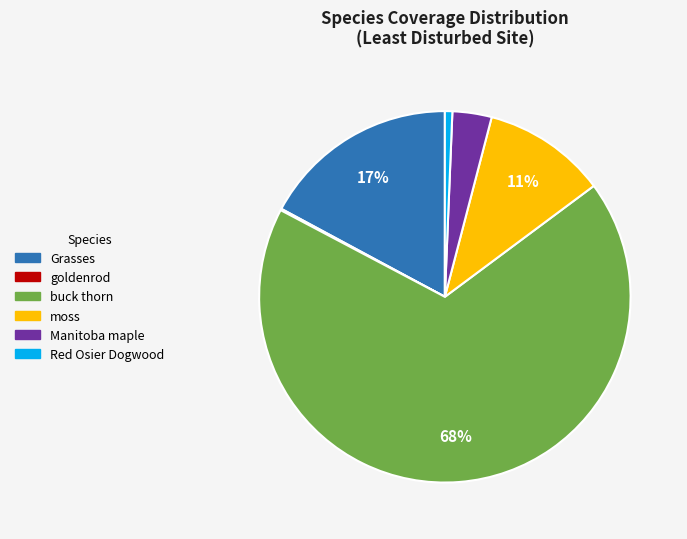

Between buck thorn and Grasses, which is larger?

buck thorn